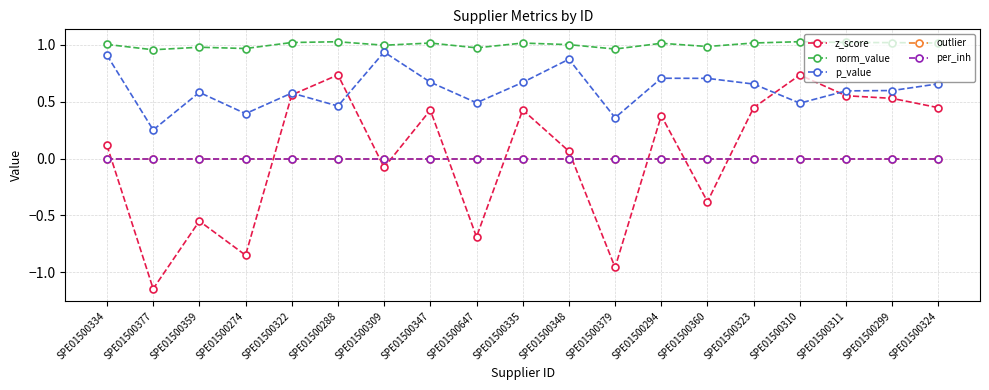

List the labels in order of outlier value, largest first.

SPE01500334, SPE01500377, SPE01500359, SPE01500274, SPE01500322, SPE01500288, SPE01500309, SPE01500347, SPE01500647, SPE01500335, SPE01500348, SPE01500379, SPE01500294, SPE01500360, SPE01500323, SPE01500310, SPE01500311, SPE01500299, SPE01500324